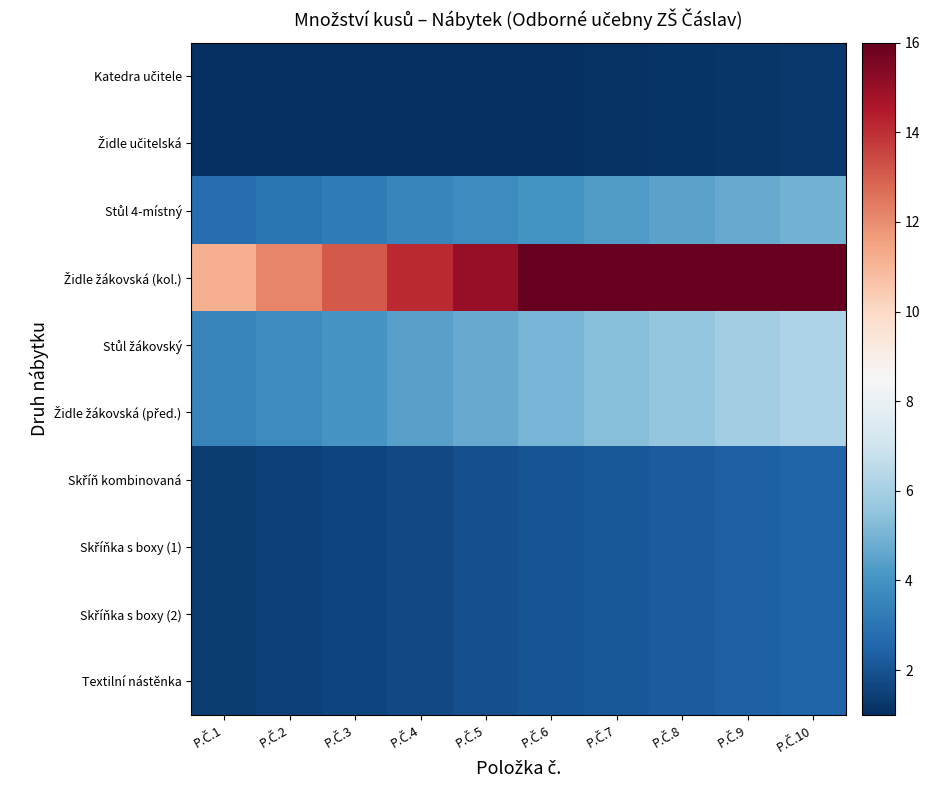

Rank the series at P.Č.4 from highest to lowest value.

Židle žákovská (kol.), Stůl žákovský, Židle žákovská (před.), Stůl 4-místný, Skříň kombinovaná, Skříňka s boxy (1), Skříňka s boxy (2), Textilní nástěnka, Katedra učitele, Židle učitelská